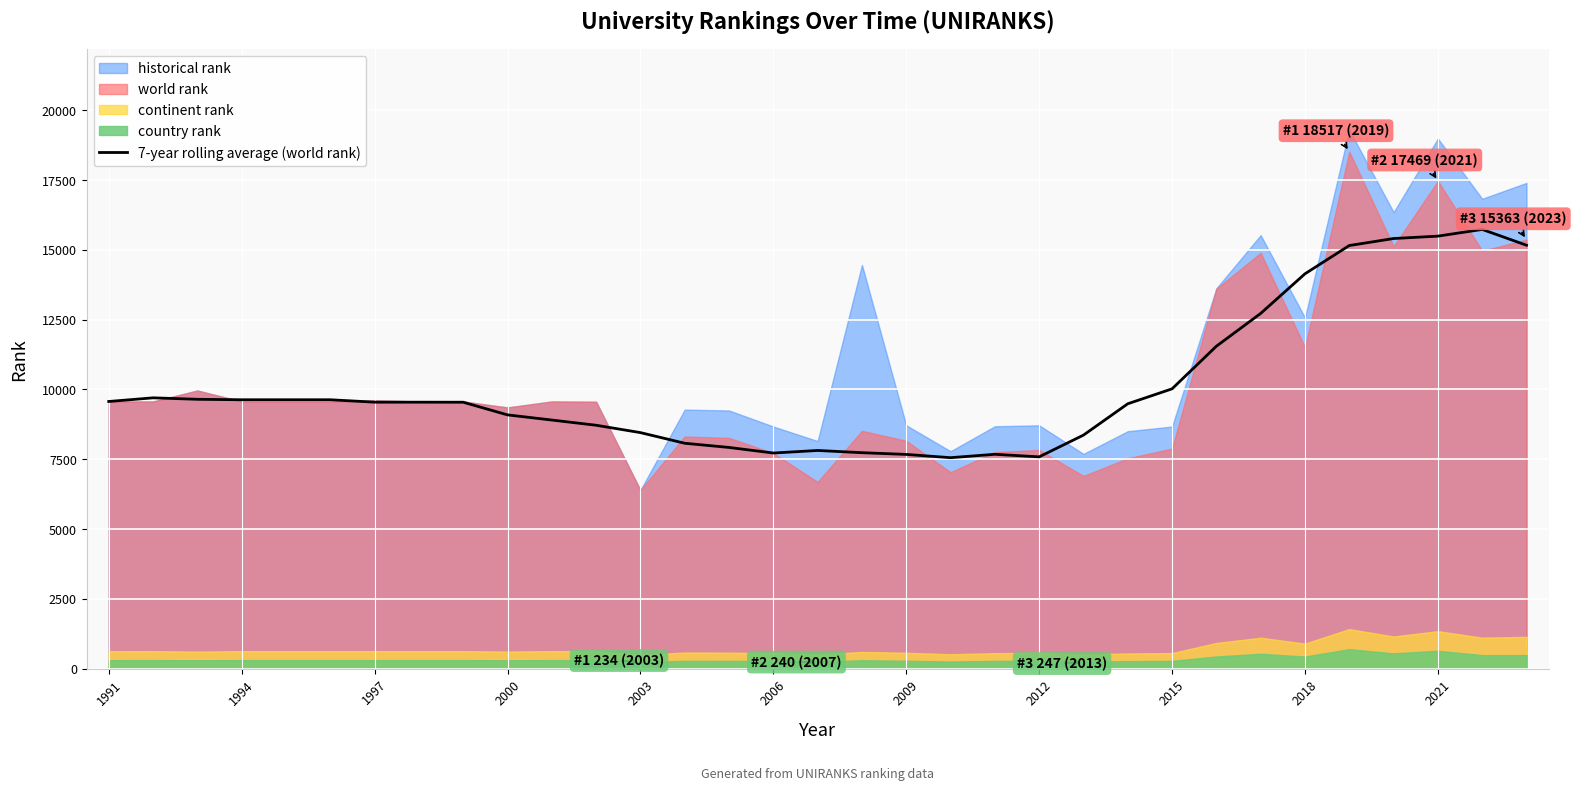

What is the minimum value for 7-year rolling average (world rank)?

7553.6